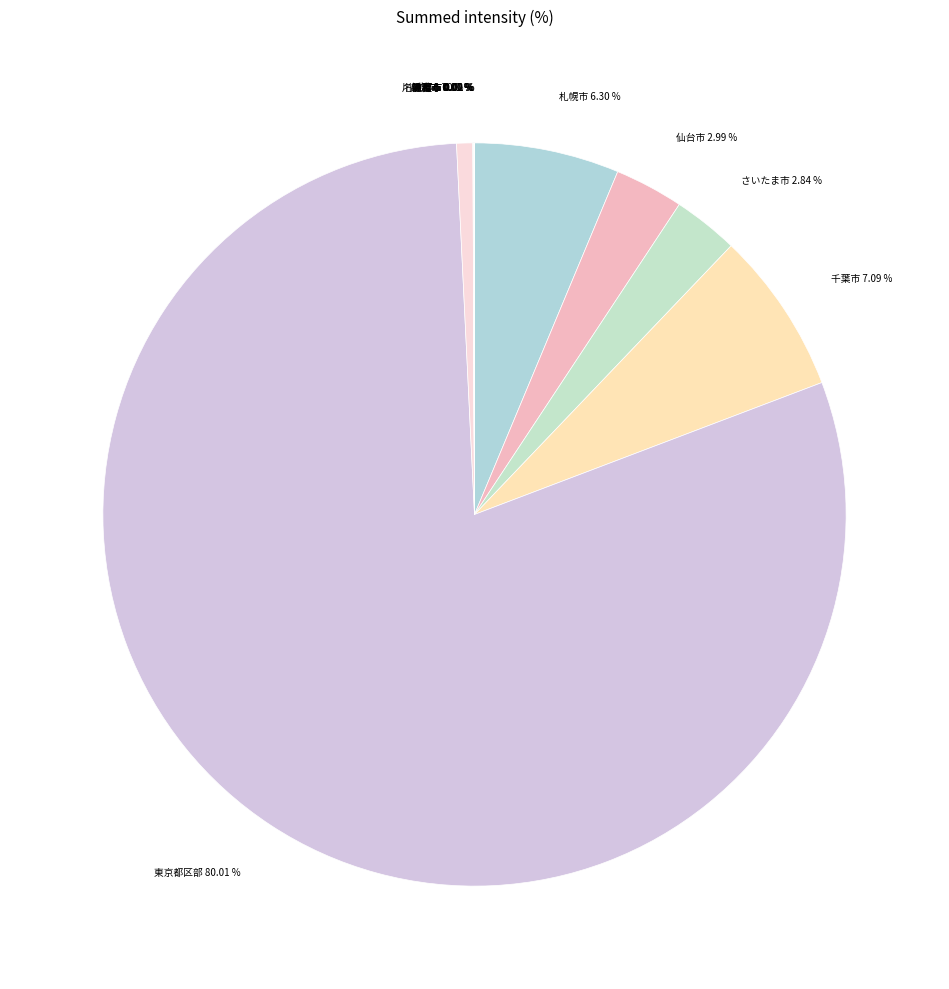

Does any single category account for the majority?

Yes